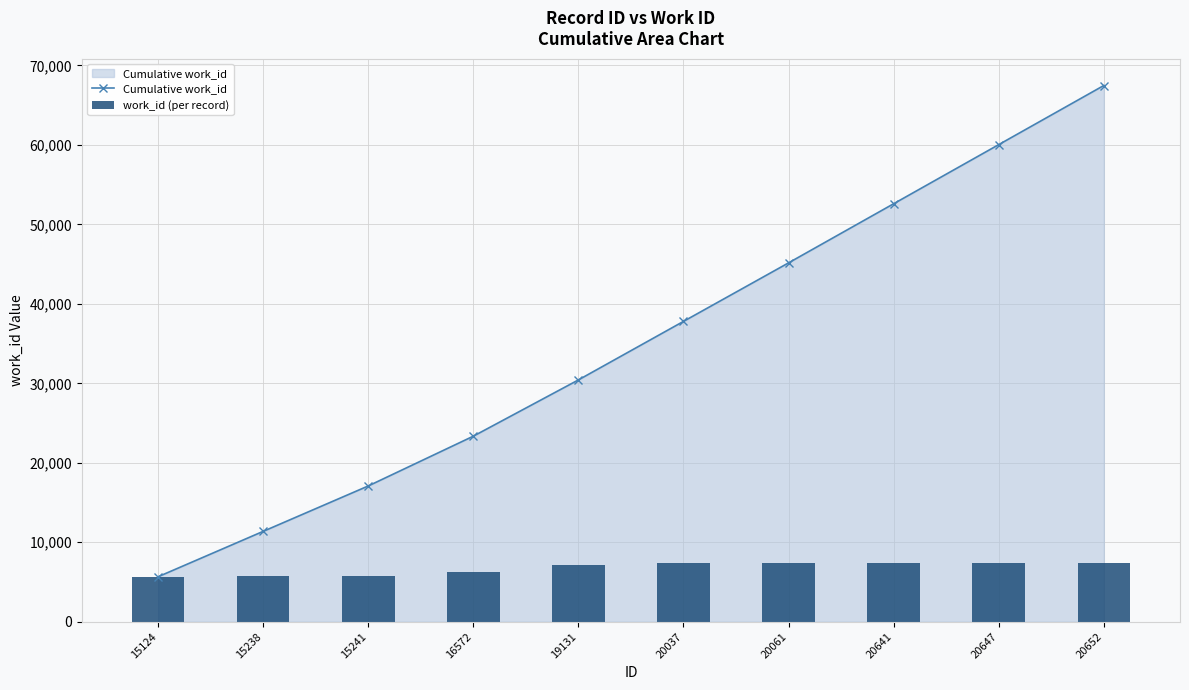

What is the difference between the work_id (per record) values at 16572 and 20037?

1101